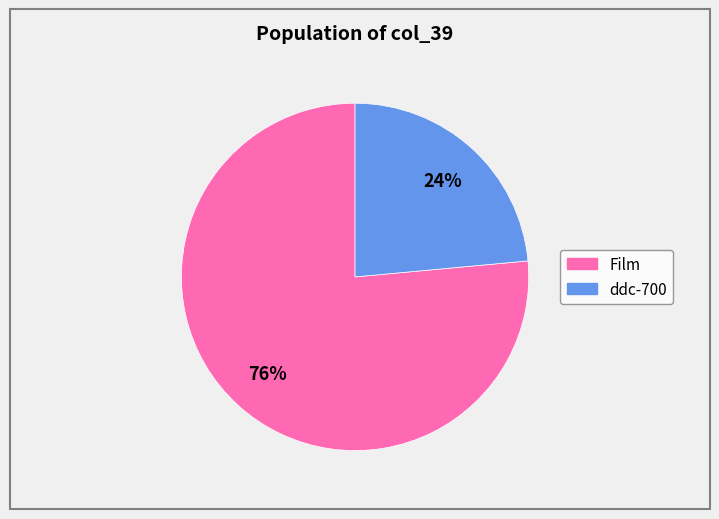

What is the largest slice in the pie chart?

Film